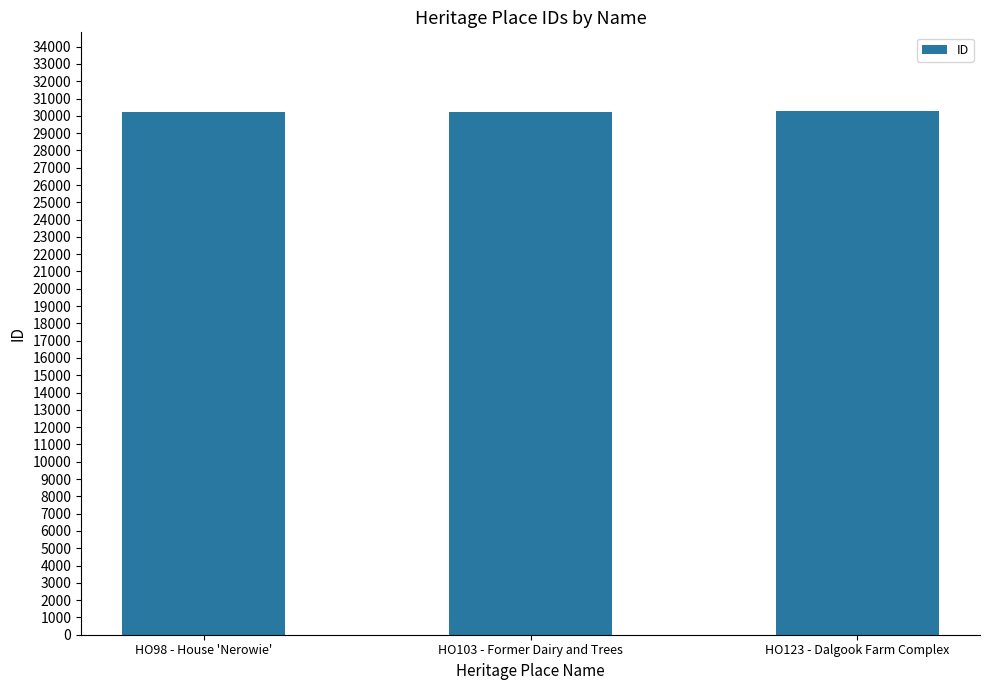

The value at HO123 - Dalgook Farm Complex is 6646. True or false?

False